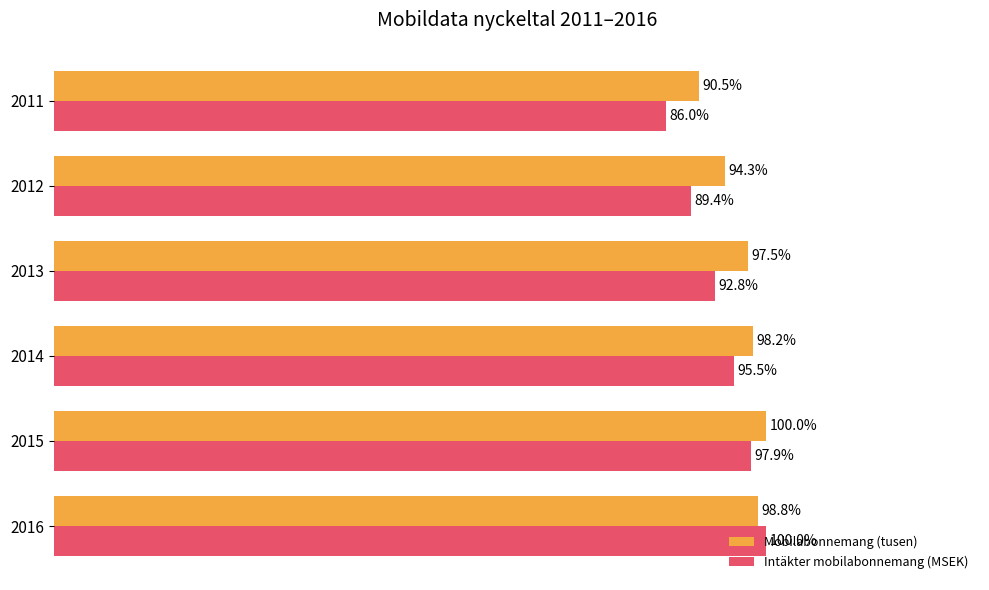

At 2012, list the series in order from smallest to largest.

Intäkter mobilabonnemang (MSEK), Mobilabonnemang (tusen)